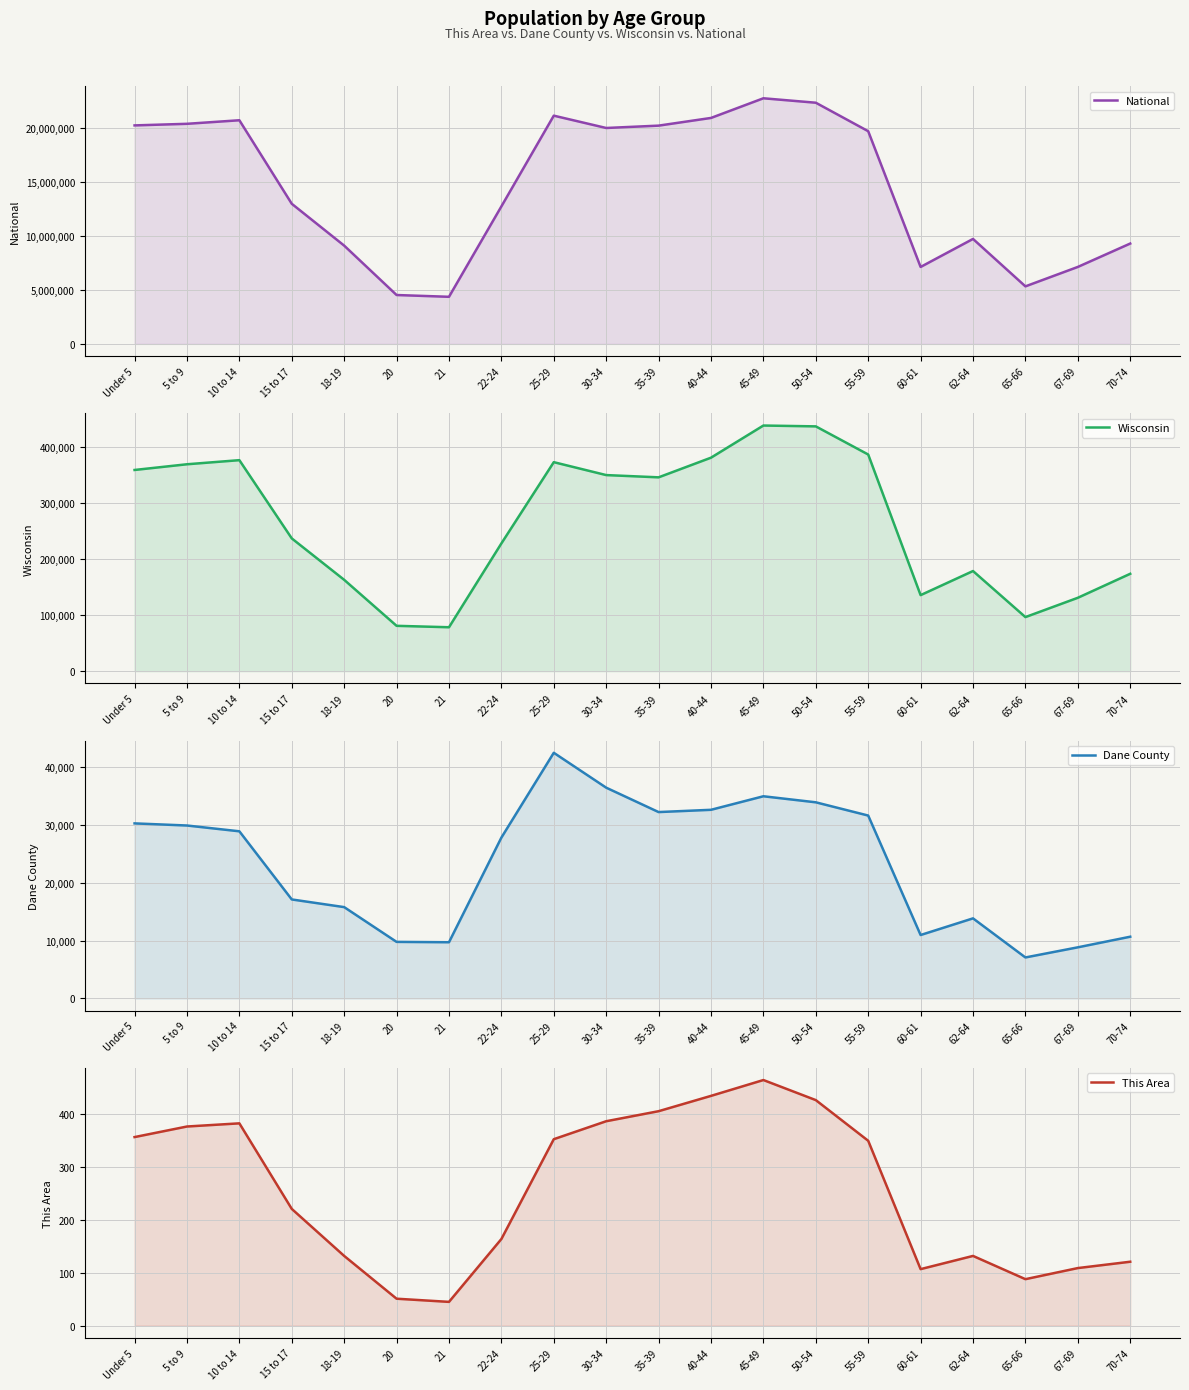

The This Area series shows 89 at 25-29. True or false?

False